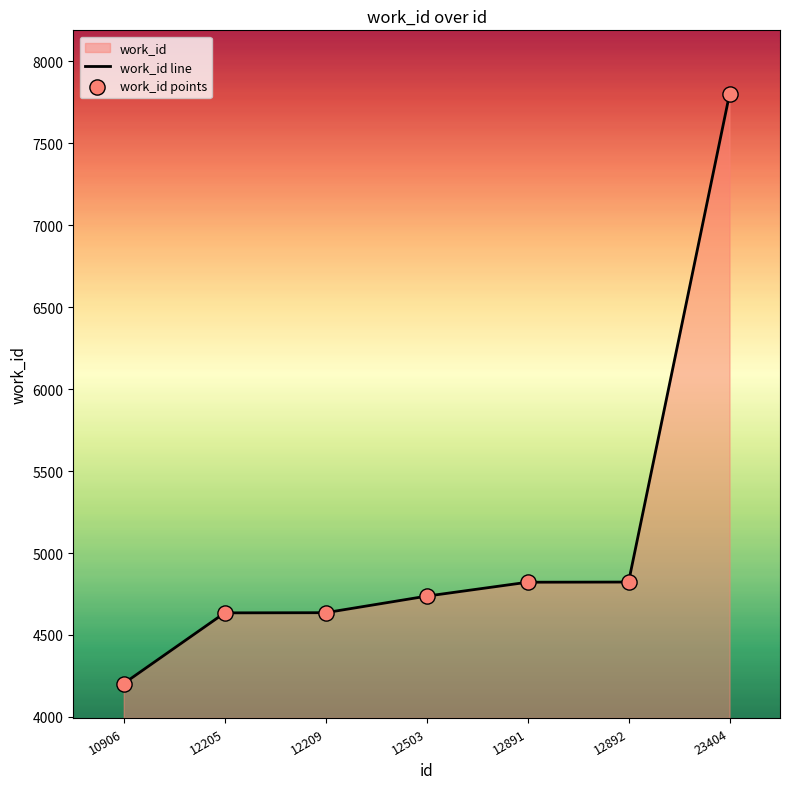

At how many categories does at least one series exceed 5871?

1